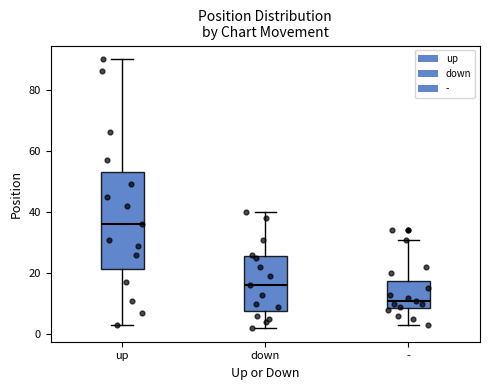

Reading left to right, transcribe this box plot: for each box, give where its median line is, the range the box spans, and where its two whiskers end, as read against the y-axis. The values are not printed on the chart, so give them approximately, as read against the axis.

up: median 36, box 22 to 54, whiskers 4 to 90
down: median 16, box 8 to 26, whiskers 2 to 40
-: median 12, box 8 to 18, whiskers 4 to 32